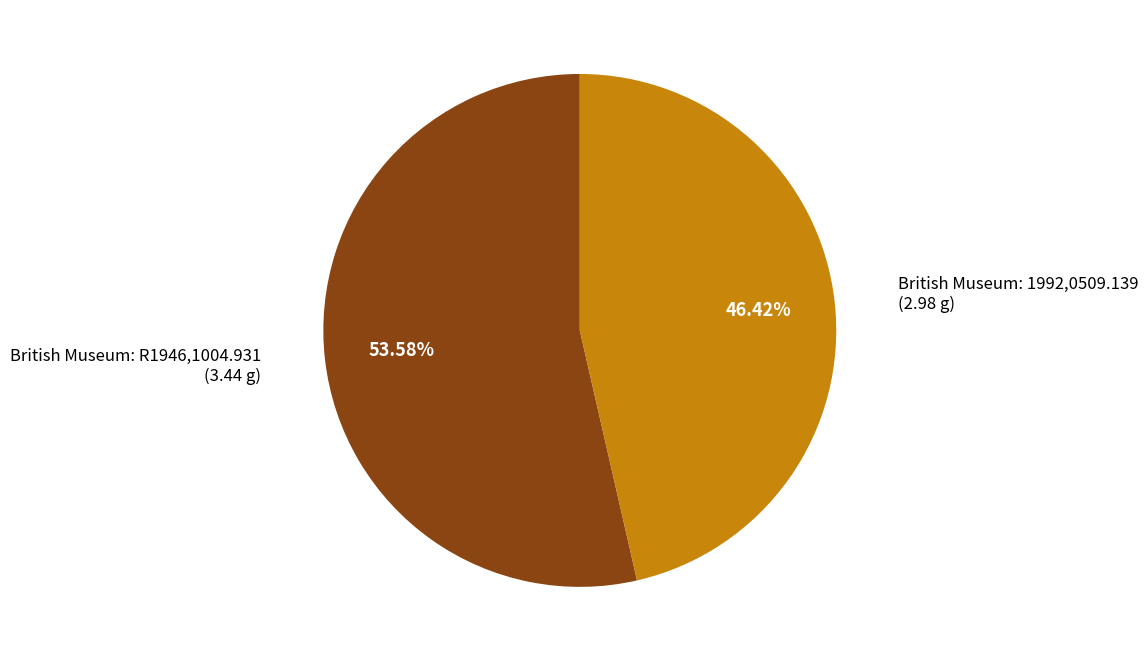

Is there a majority slice in this chart?

Yes